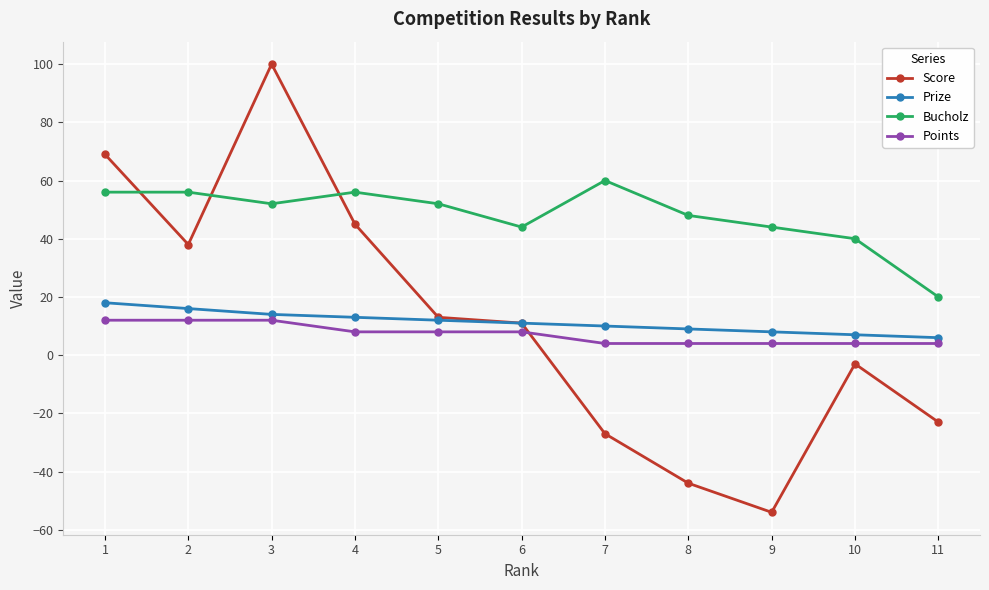

True or false: Bucholz has a value of 48 at 8.

True